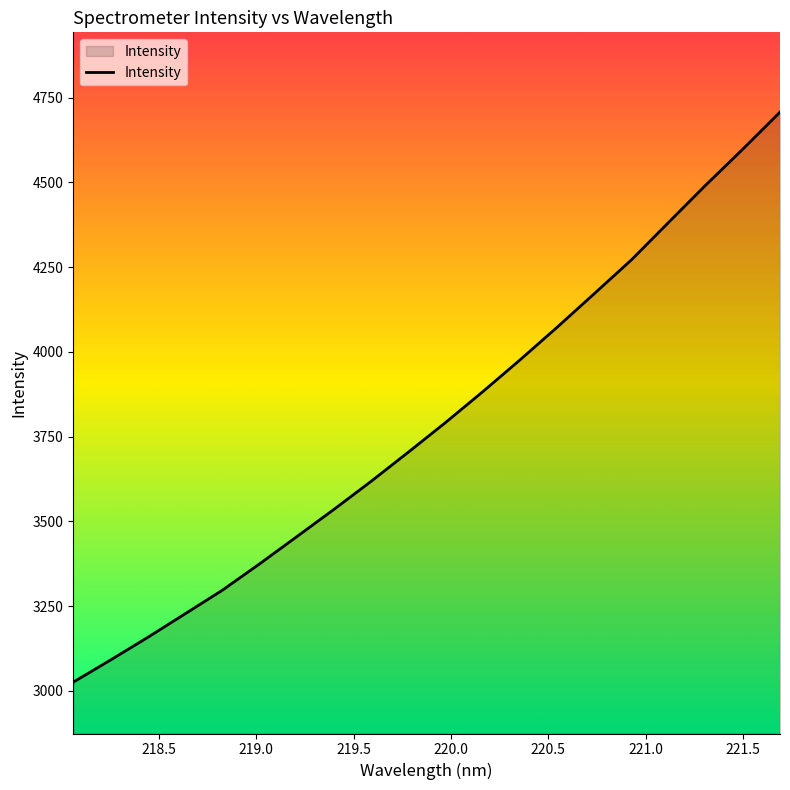

What is the smallest value displayed?

3025.3